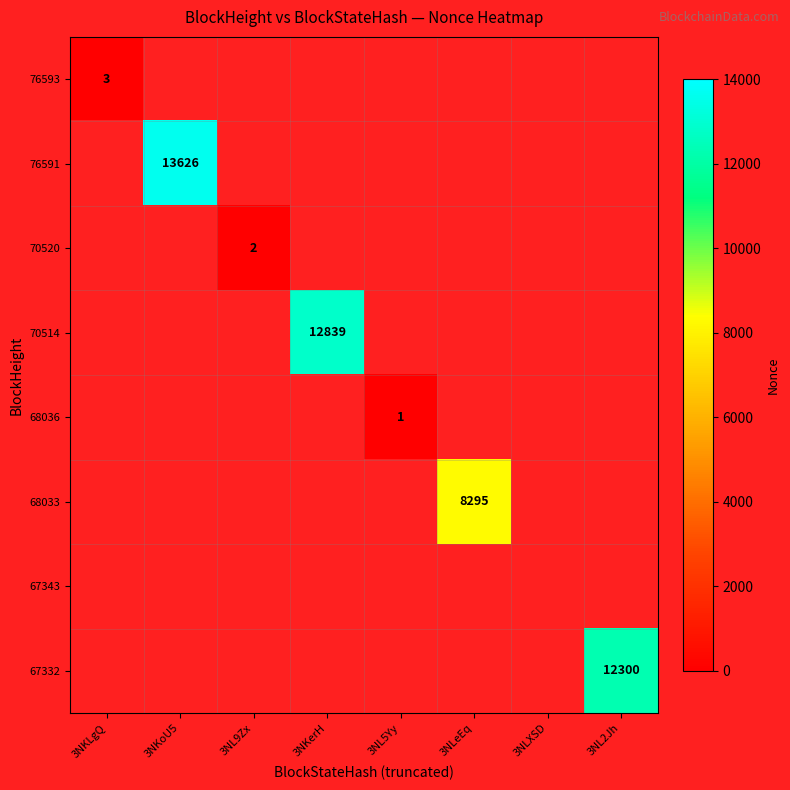

How many data points does each series have?

8